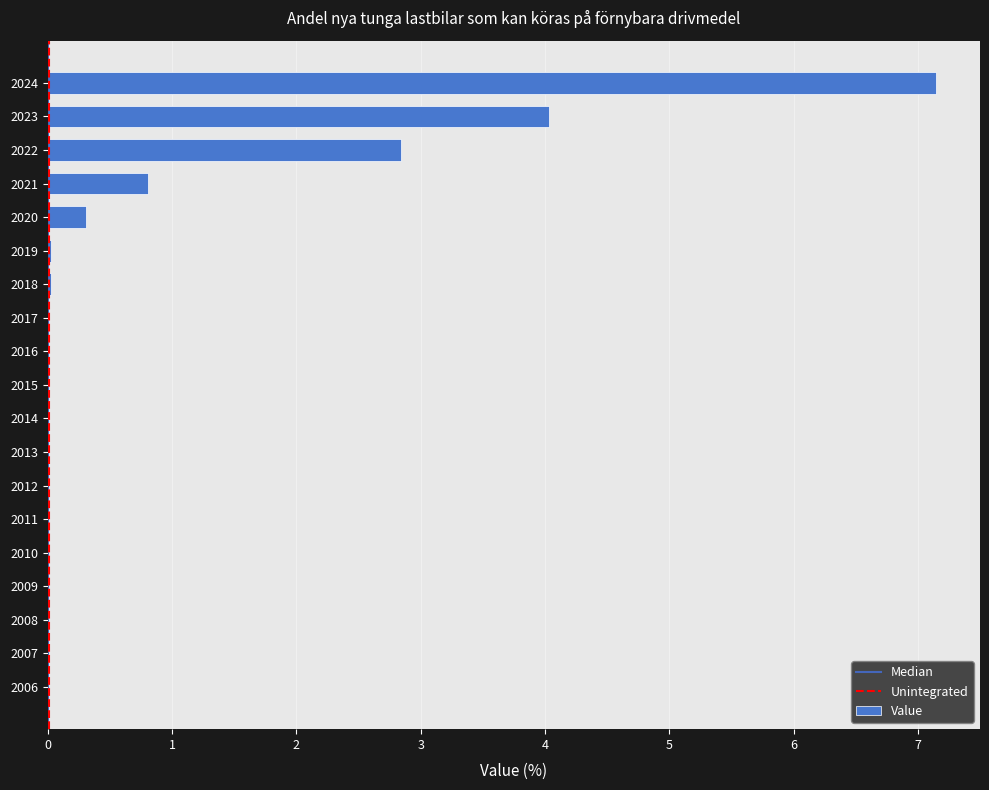

What is the greatest value displayed?

7.1